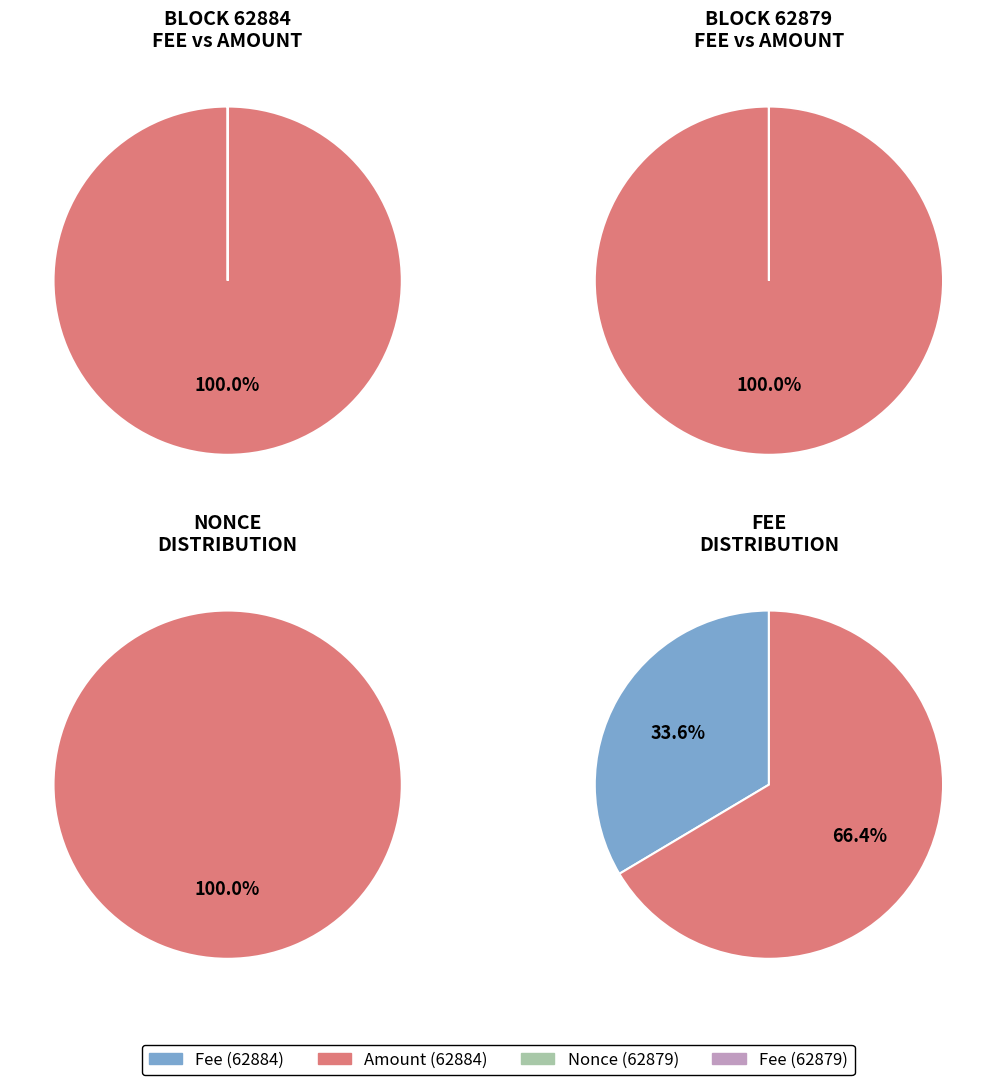

Which series changed the most between Nonce and Amount?

62879